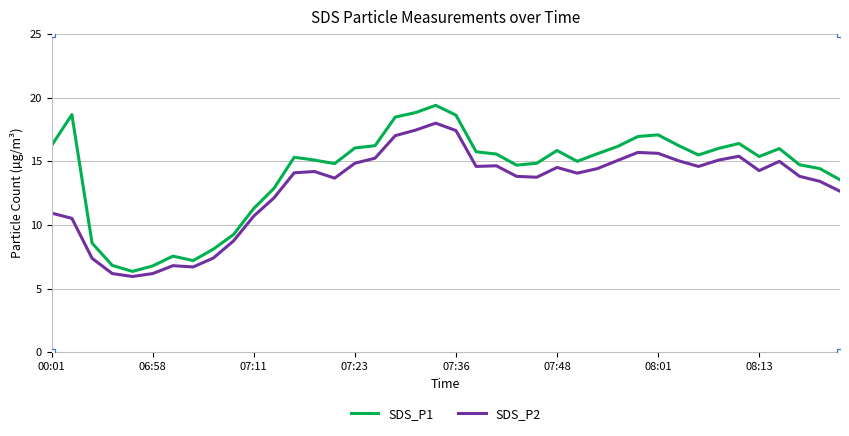

What are all the series names shown in the legend?

SDS_P1, SDS_P2